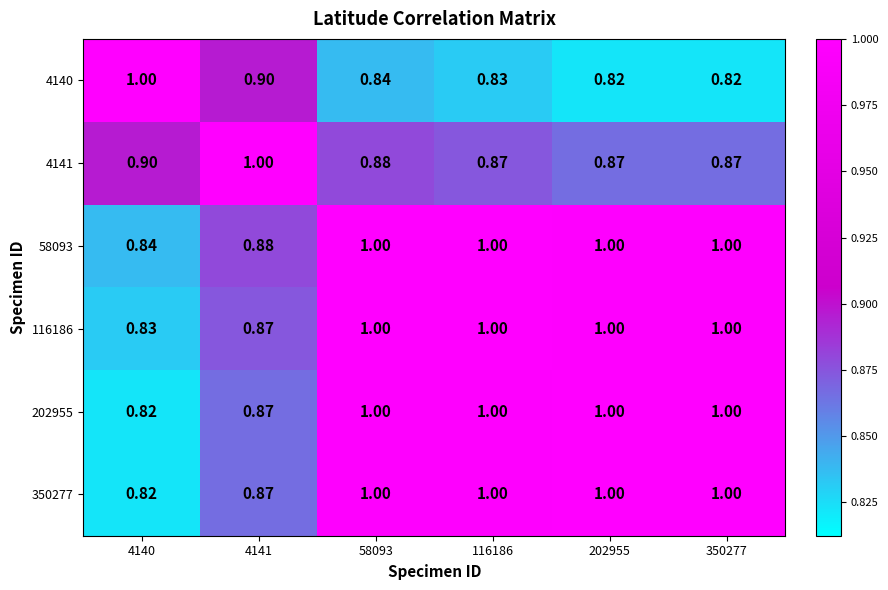

At which category is the sum across all series the highest?

58093